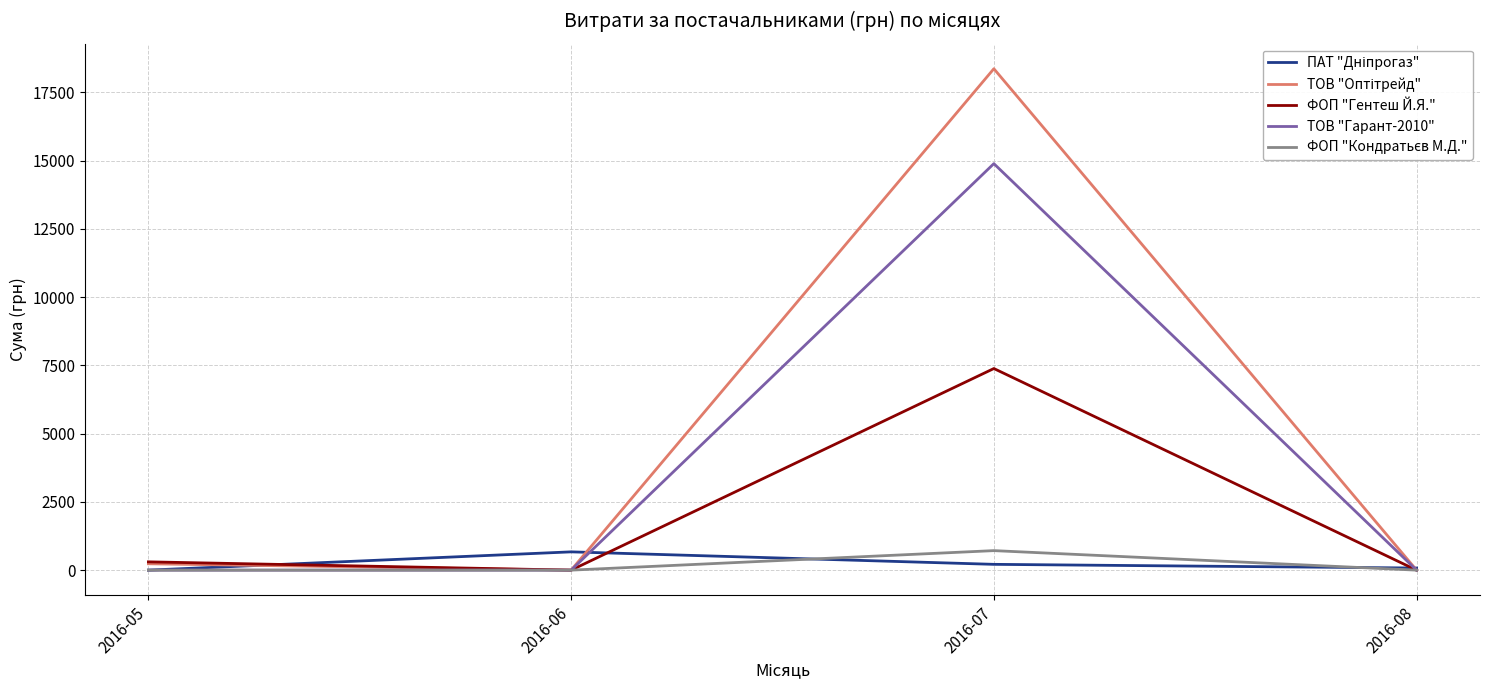

How many lines are shown in the chart?

5